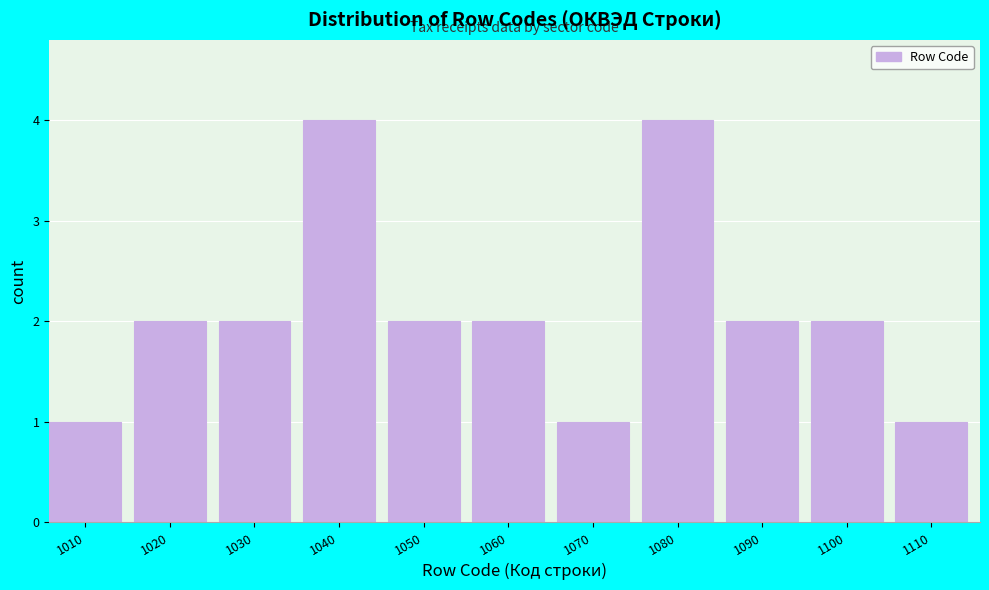

Reading left to right, transcribe all the data shown in this chart.

1010=1	1020=2	1030=2	1040=4	1050=2	1060=2	1070=1	1080=4	1090=2	1100=2	1110=1